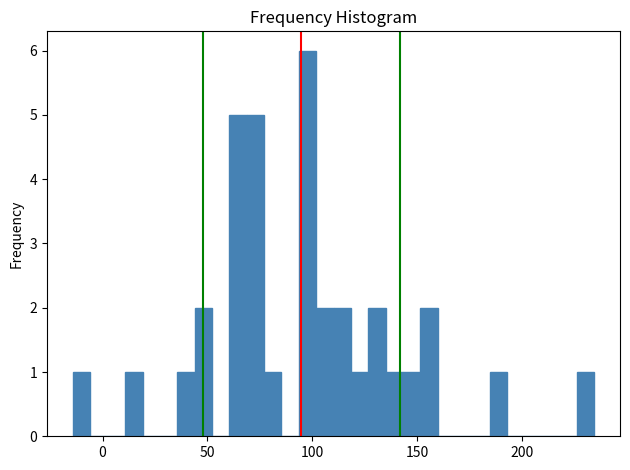

Read against the x-axis, roughly where is the centre of the tallest bar?

100